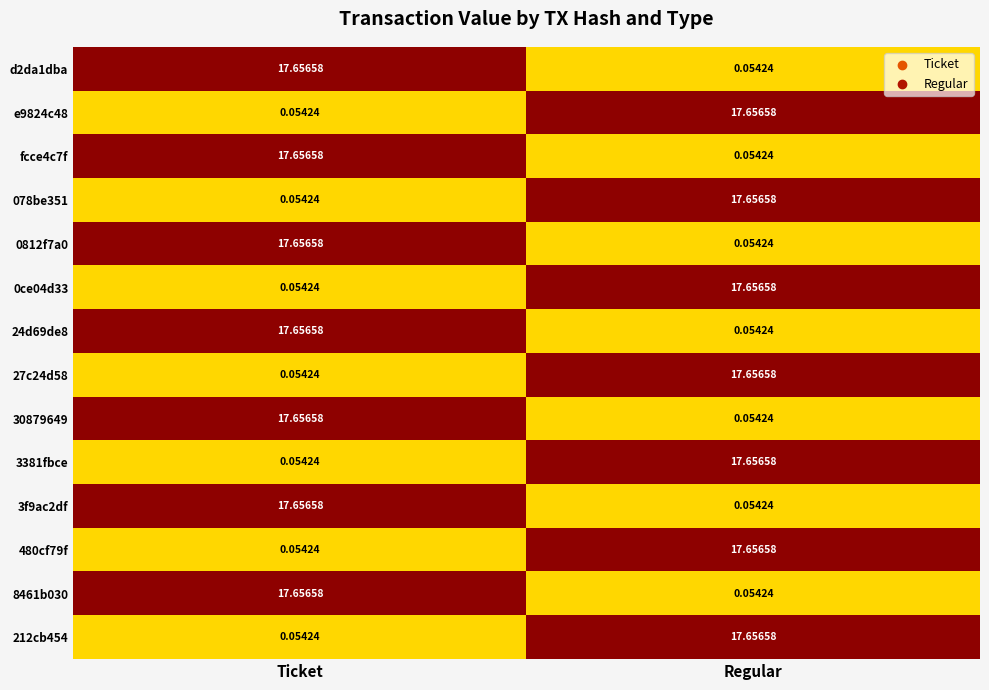

Where does the 8461b030 series first go above 17?

Ticket